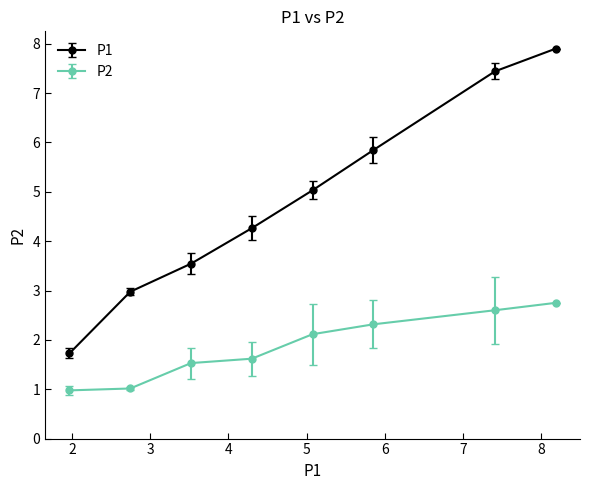

Which series has the largest total across all categories?

P1